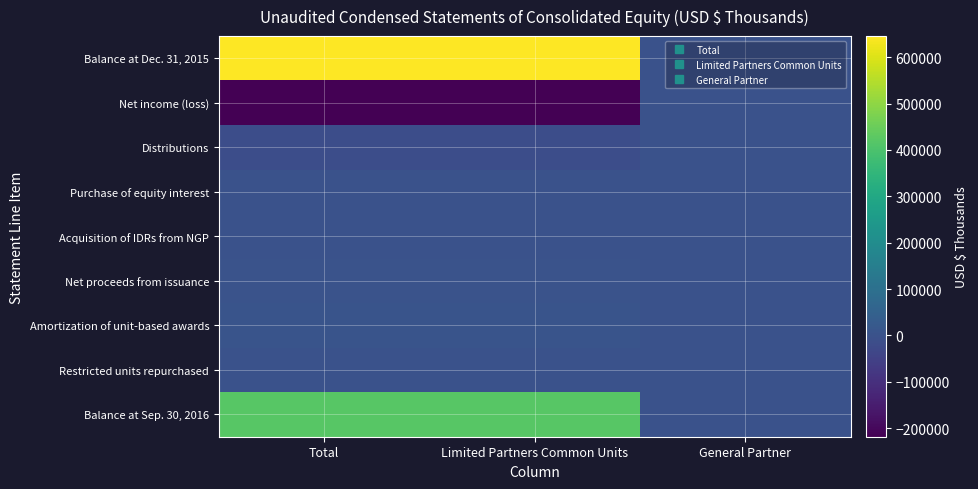

Reading left to right, list all the values displayed in this chart.

Balance at Dec. 31, 2015: Total=645492	Limited Partners Common Units=644644	General Partner=848
Net income (loss): Total=-218513	Limited Partners Common Units=-218345	General Partner=-168
Distributions: Total=-13300	Limited Partners Common Units=-13289	General Partner=-11
Purchase of equity interest: Total=-750	Limited Partners Common Units=-81	General Partner=-669
Acquisition of IDRs from NGP: Total=-50	Limited Partners Common Units=-50	General Partner=0
Net proceeds from issuance: Total=2073	Limited Partners Common Units=2073	General Partner=0
Amortization of unit-based awards: Total=6134	Limited Partners Common Units=6134	General Partner=0
Restricted units repurchased: Total=-561	Limited Partners Common Units=-561	General Partner=0
Balance at Sep. 30, 2016: Total=420525	Limited Partners Common Units=420525	General Partner=0